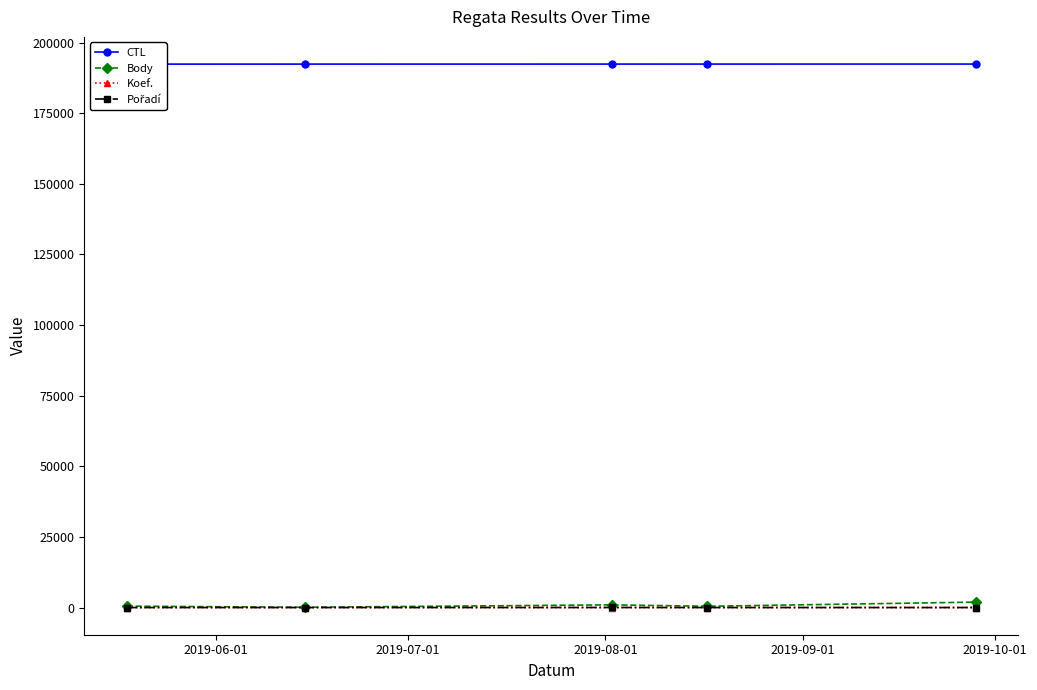

Reading left to right, extract all data points from this chart.

CTL: 192402	192408	192414	192416	192421
Body: 494	101	954	452	1925
Koef.: 2	1	6	2	4
Pořadí: 5	2	21	6	5